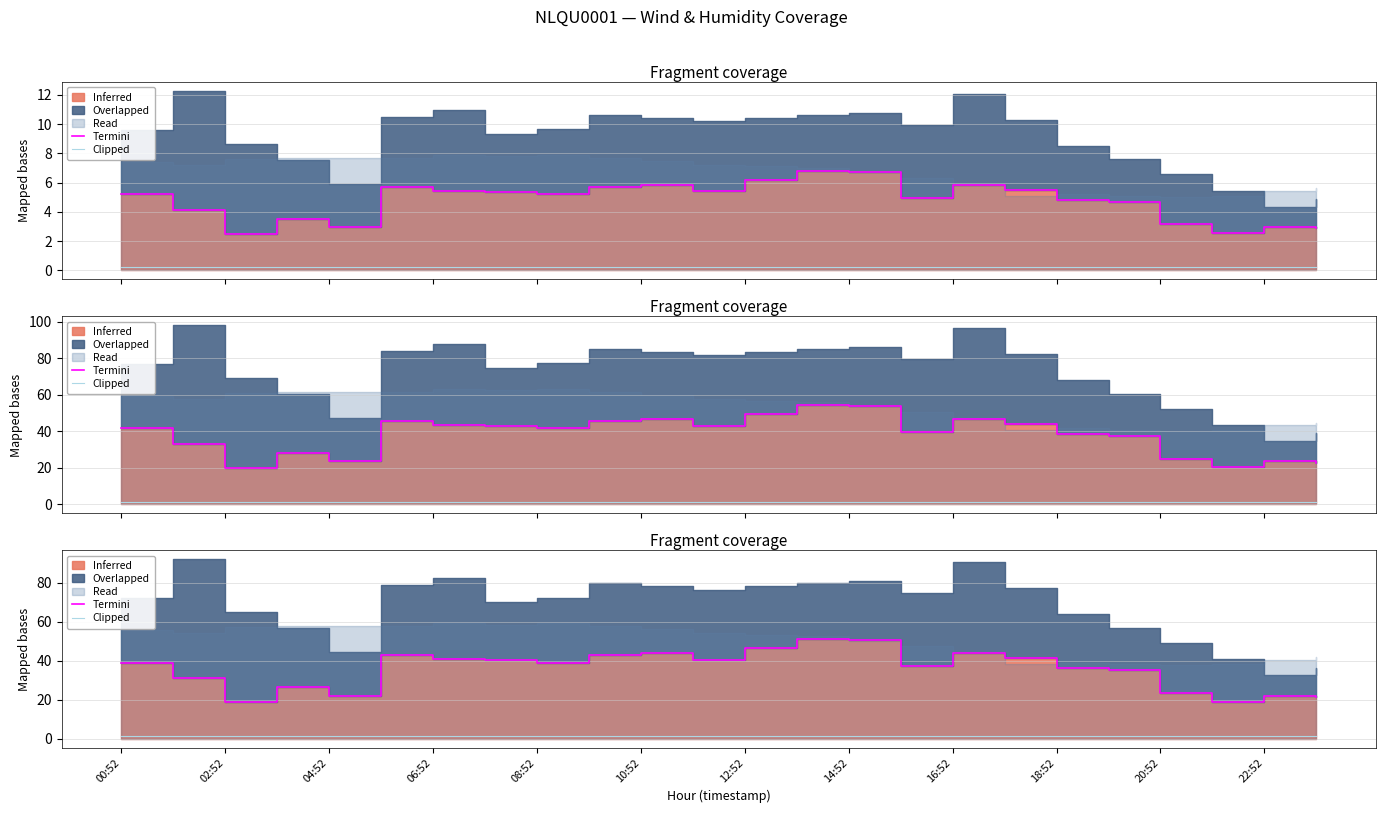

What is the sum of the Termini values at 16 and 15?

81.0